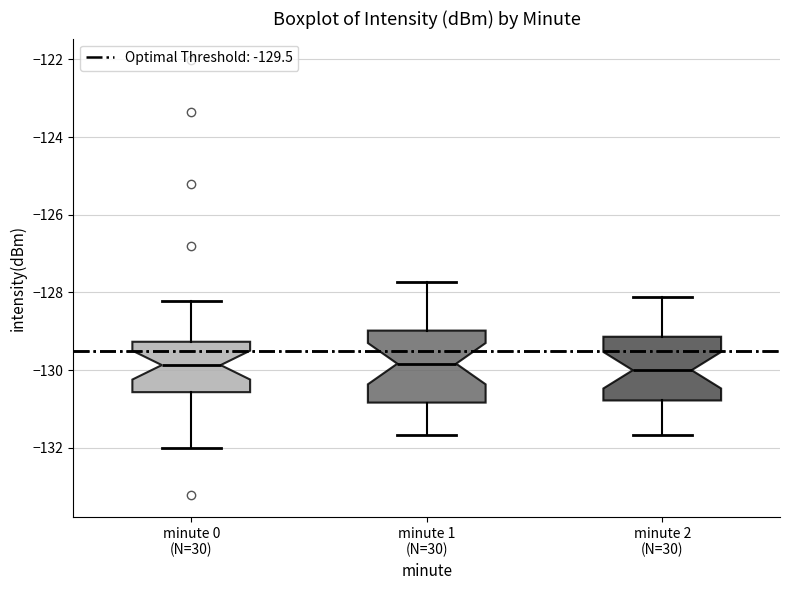

Reading left to right, read every box against the y-axis: the position of its median line, the range the box covers, and the ends of its whiskers. The values are not printed on the chart, so give them approximately, as read against the axis.

minute 0 (N=30): median -129.8, box -130.6 to -129.2, whiskers -132.0 to -128.2
minute 1 (N=30): median -129.8, box -130.8 to -129.0, whiskers -131.6 to -127.8
minute 2 (N=30): median -130.0, box -130.8 to -129.2, whiskers -131.6 to -128.2